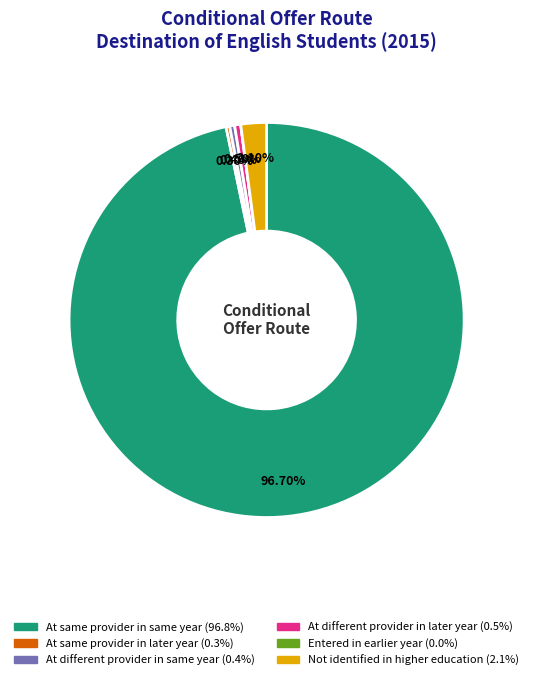

Is there a majority slice in this chart?

Yes